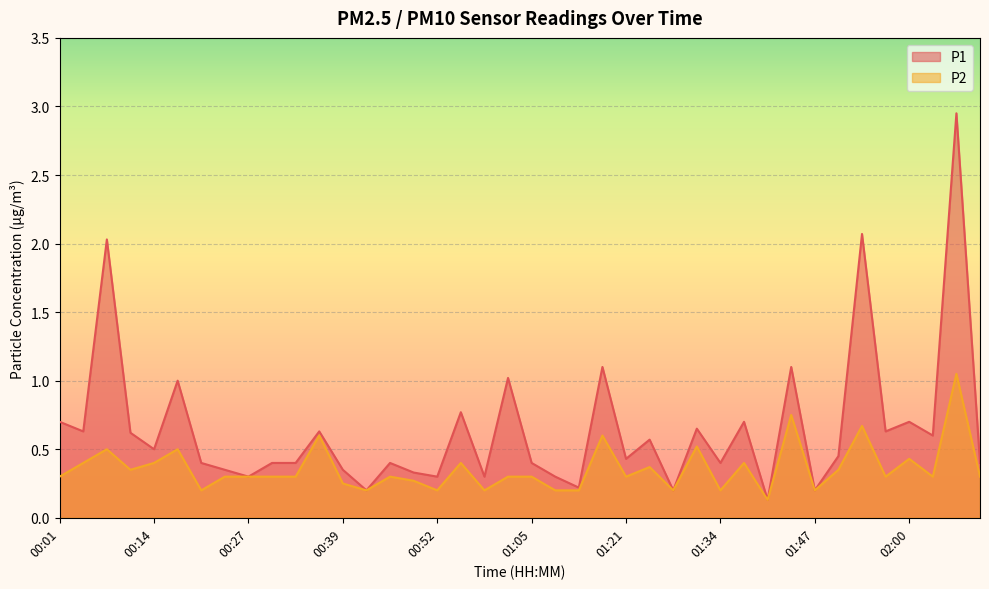

Read the P1 value at 01:44.

1.1